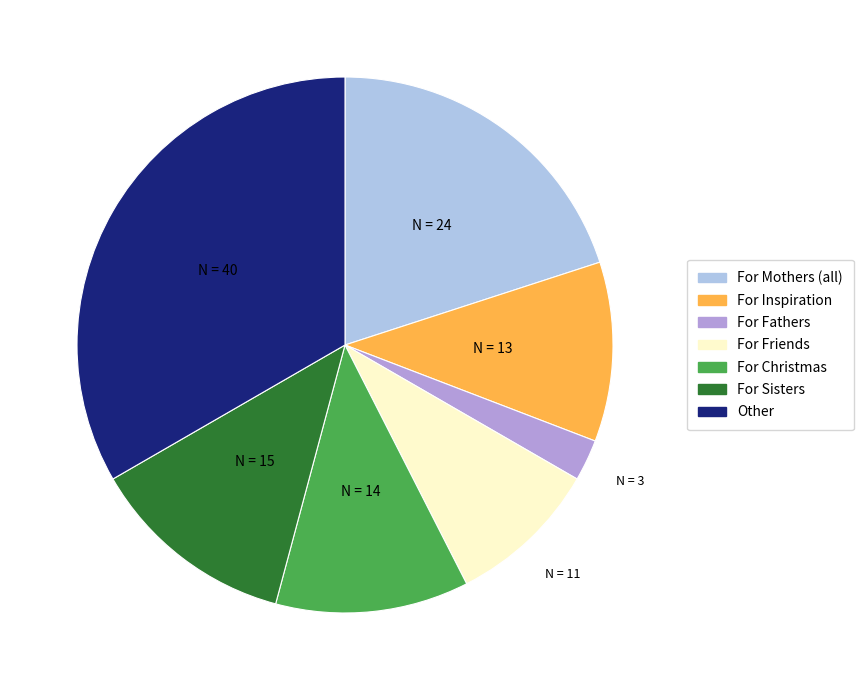

Is there any slice that represents more than half of the pie?

No